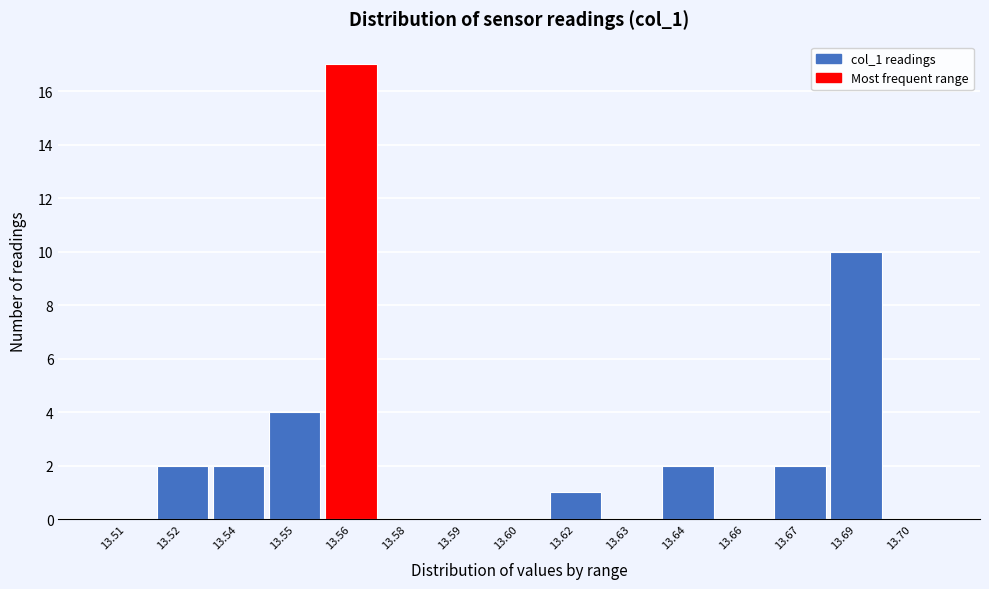

Reading left to right, transcribe all the data shown in this chart.

13.51=0	13.52=2	13.54=2	13.55=4	13.56=17	13.58=0	13.59=0	13.60=0	13.62=1	13.63=0	13.64=2	13.66=0	13.67=2	13.69=10	13.70=0